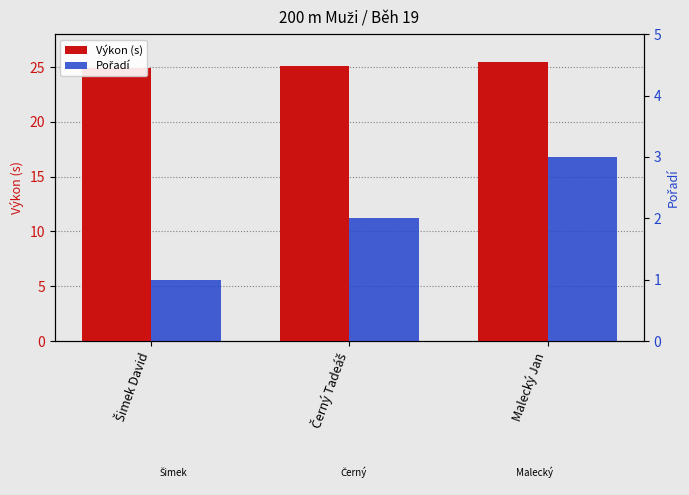

At Šimek David, list the series in order from smallest to largest.

Pořadí, Výkon (s)